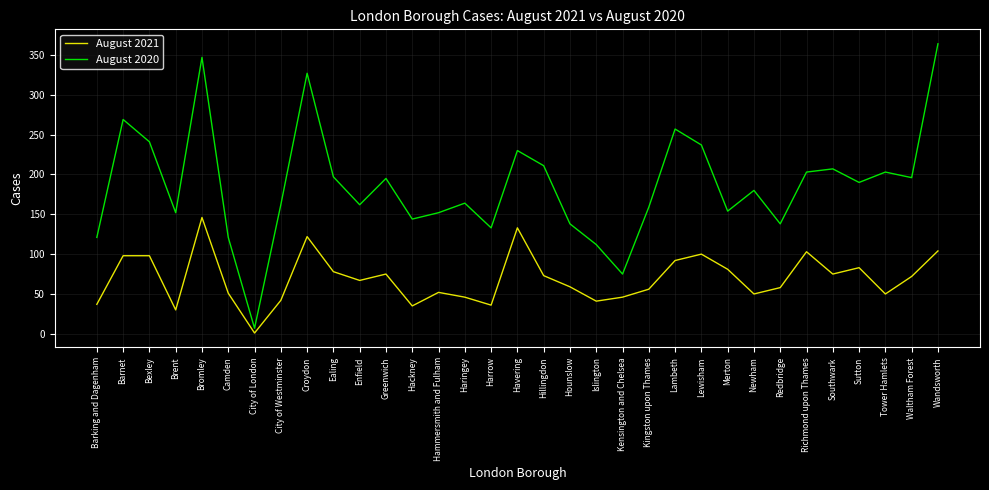

What are all the series names shown in the legend?

August 2021, August 2020